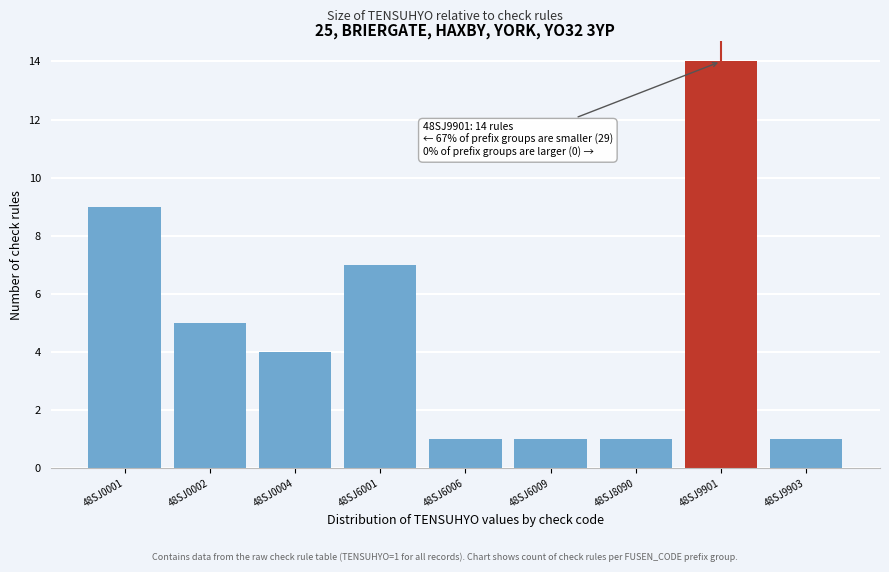

Reading left to right, what are all the values shown in this chart?

48SJ0001=9	48SJ0002=5	48SJ0004=4	48SJ6001=7	48SJ6006=1	48SJ6009=1	48SJ8090=1	48SJ9901=14	48SJ9903=1